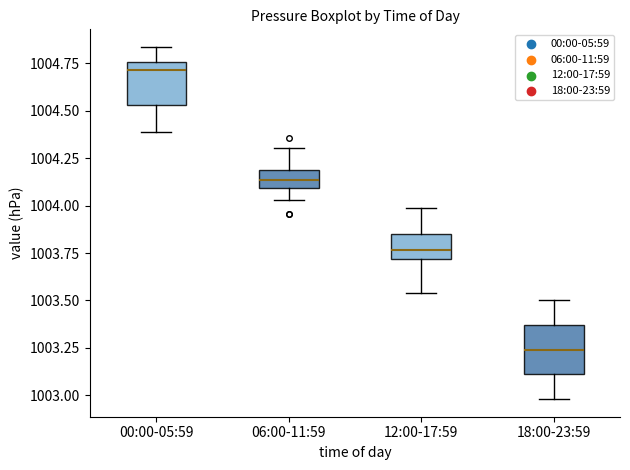

Reading left to right, read every box against the y-axis: the position of its median line, the range the box covers, and the ends of its whiskers. The values are not printed on the chart, so give them approximately, as read against the axis.

00:00-05:59: median 1004.70, box 1004.55 to 1004.75, whiskers 1004.40 to 1004.85
06:00-11:59: median 1004.15, box 1004.10 to 1004.20, whiskers 1004.05 to 1004.30
12:00-17:59: median 1003.75, box 1003.70 to 1003.85, whiskers 1003.55 to 1004.00
18:00-23:59: median 1003.25, box 1003.10 to 1003.35, whiskers 1003.00 to 1003.50